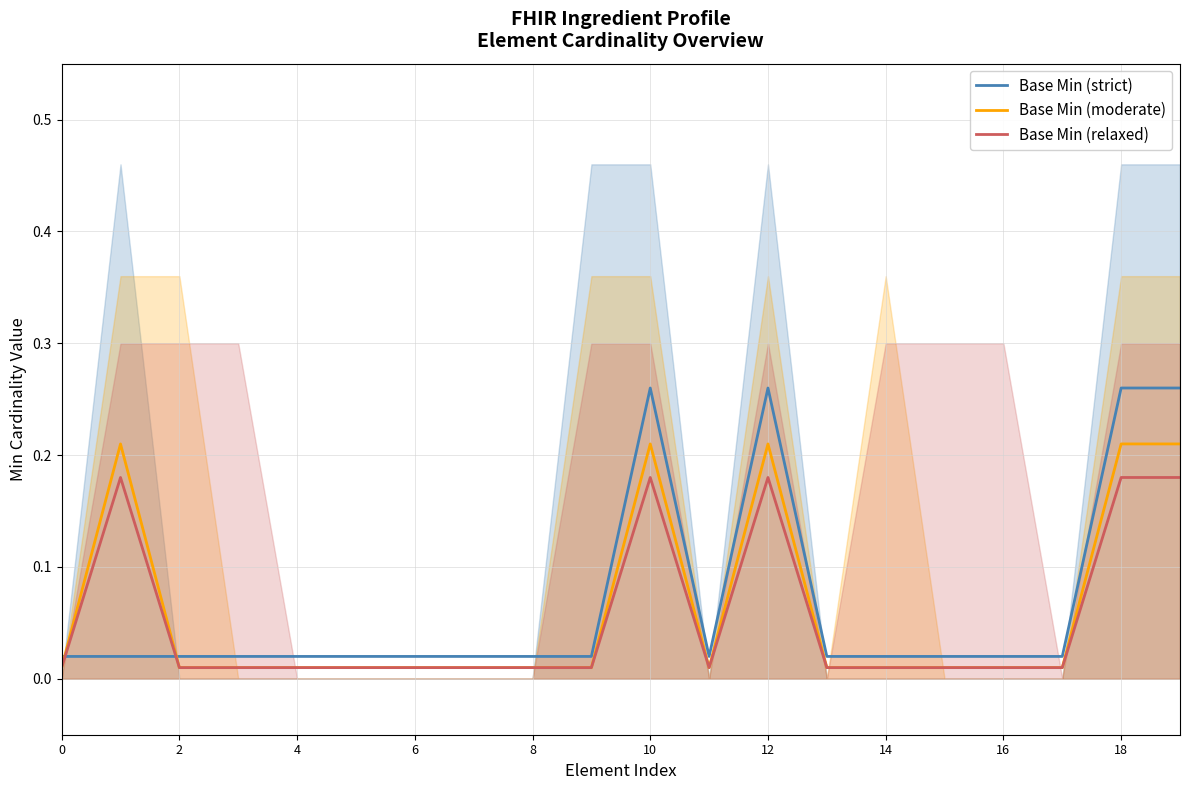

Which series has the largest total across all categories?

Base Min (strict)